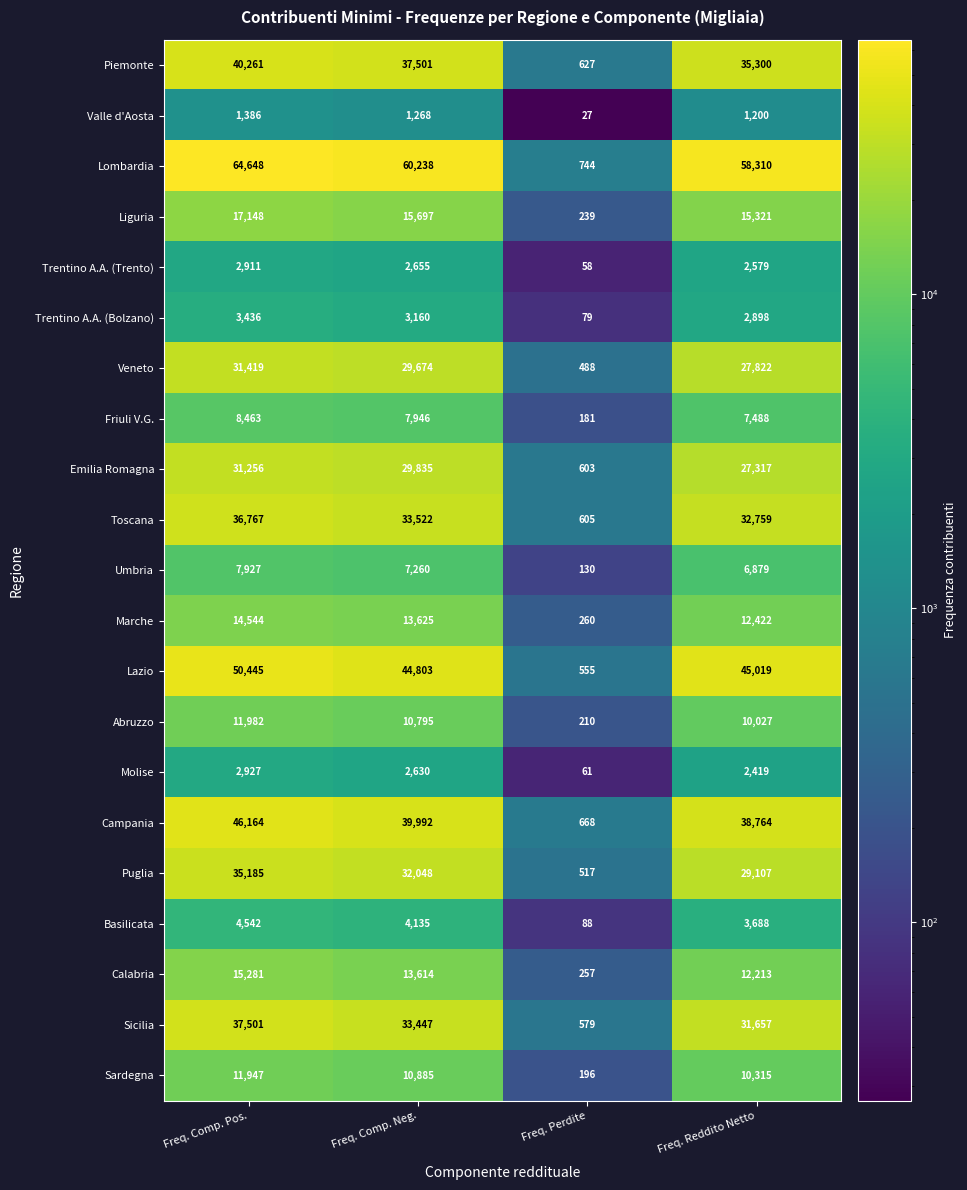

Which series has the largest total across all categories?

Lombardia